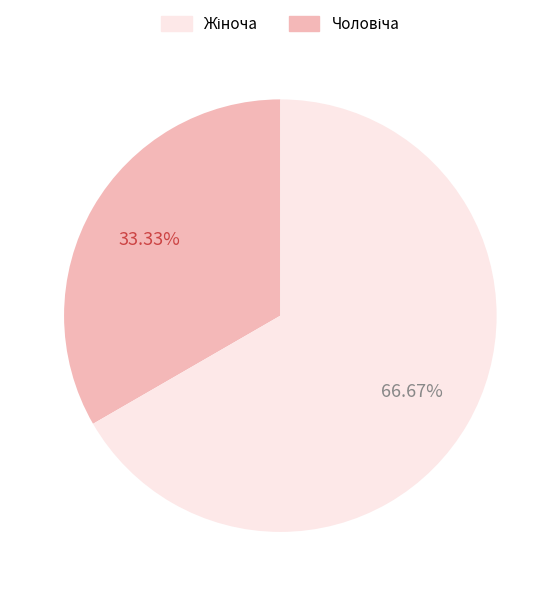

Does any single category account for the majority?

Yes